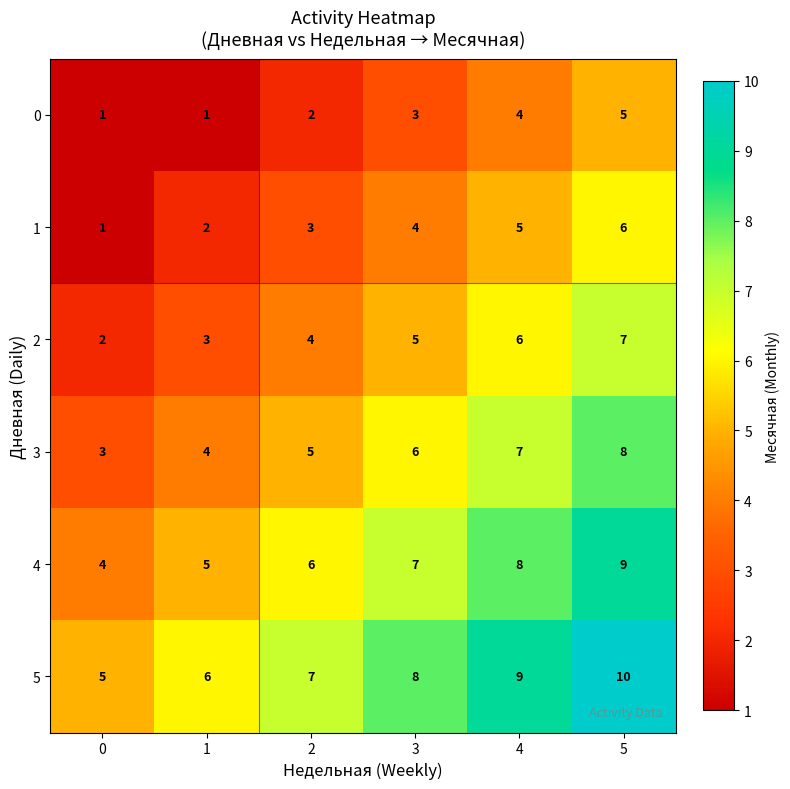

What is the average value of the 5 series?

8